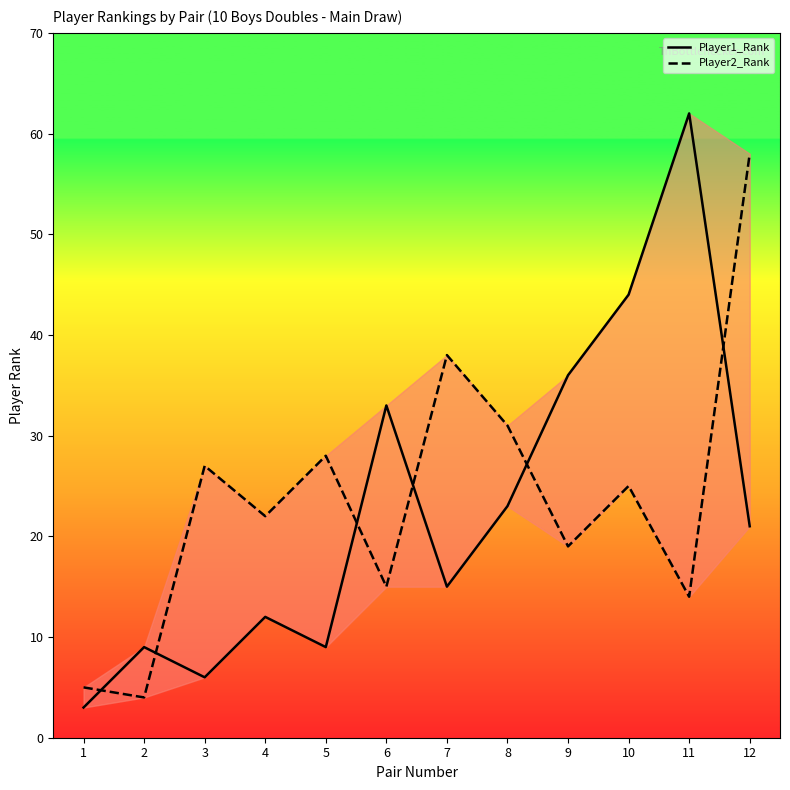

Where is the first local minimum for Player1_Rank?

3